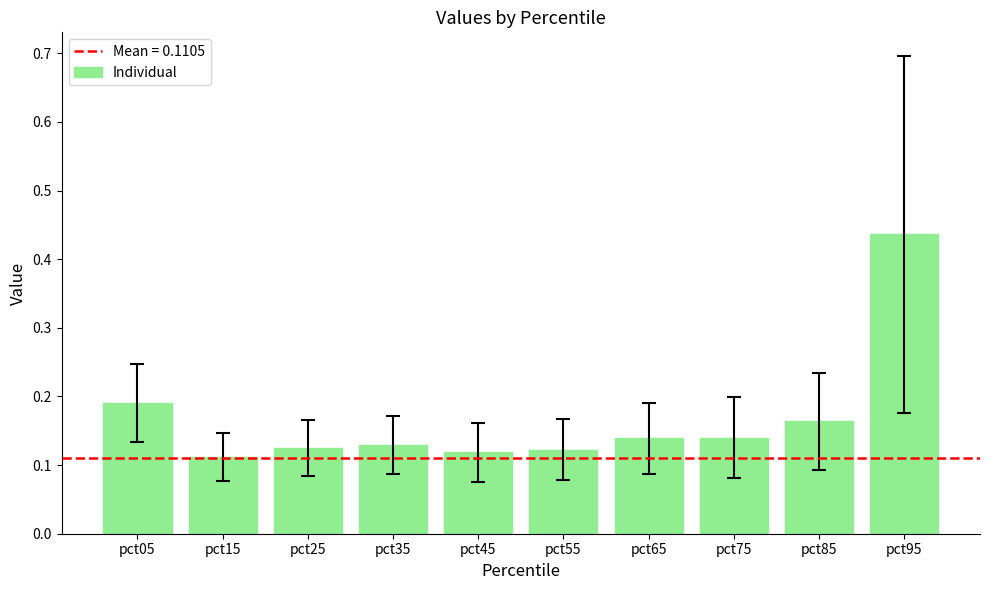

Is it true that the value at pct25 is 0.0?

False